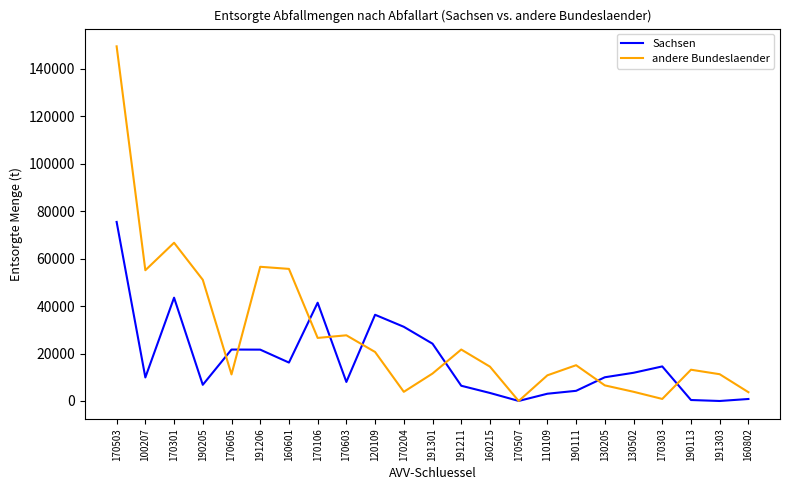

At which label does andere Bundeslaender reach its peak?

170503